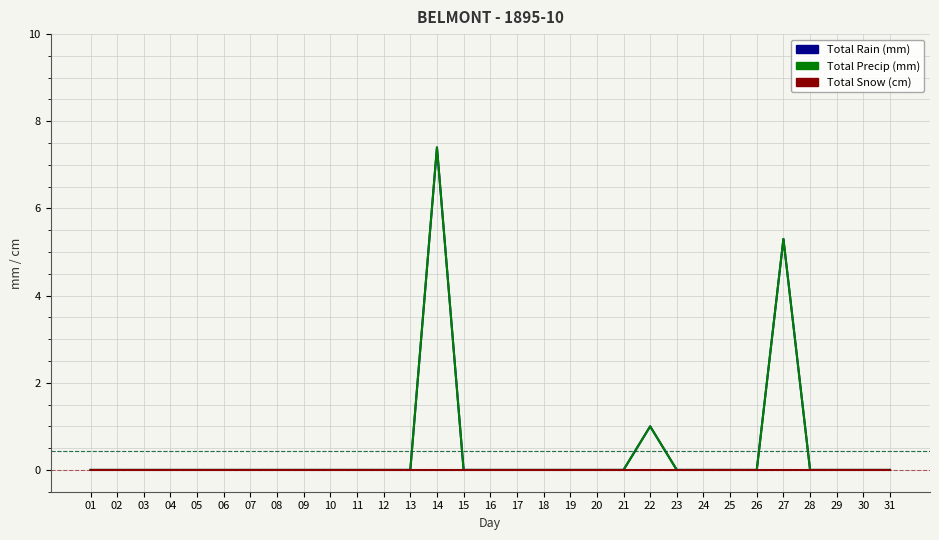

Is this an area chart (filled region under the line)?

No